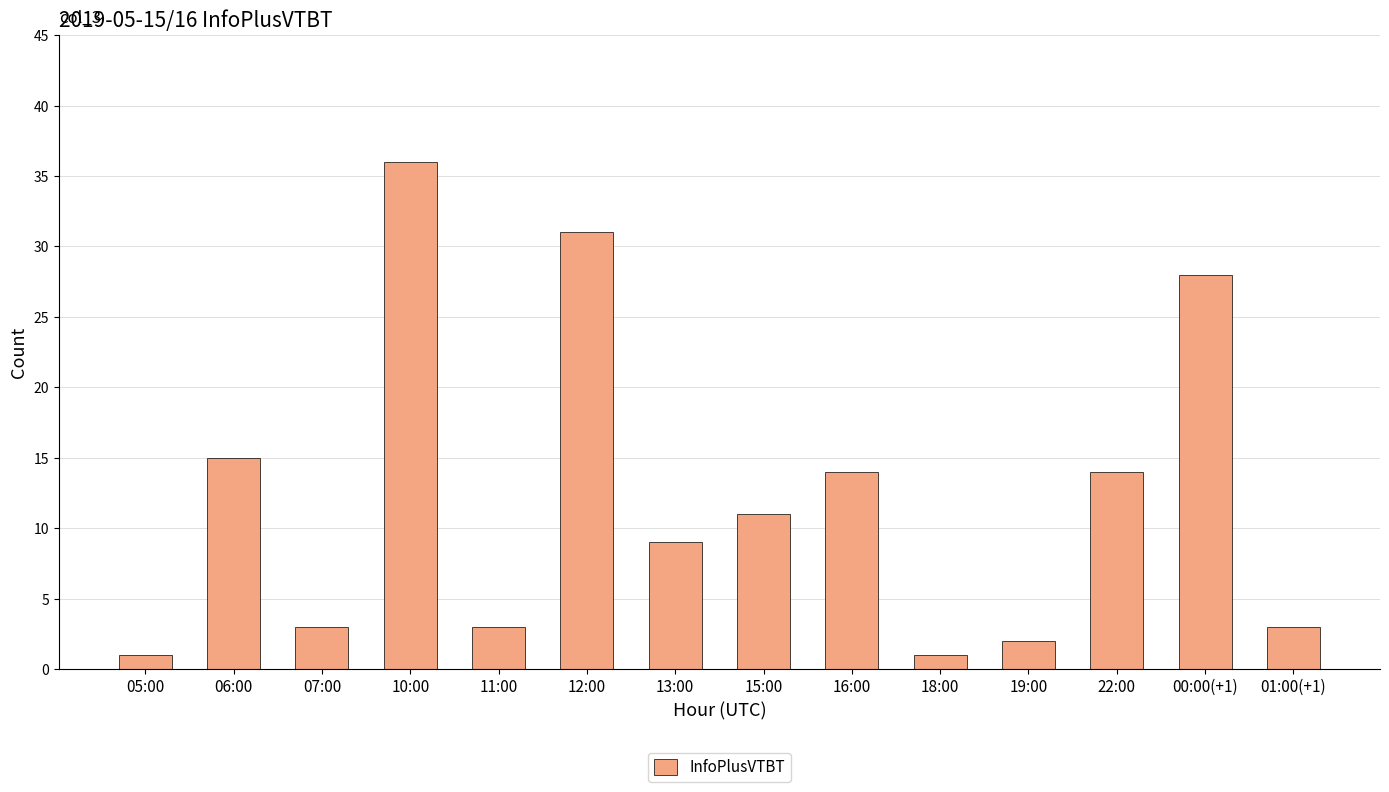

How many bars are there in total?

14